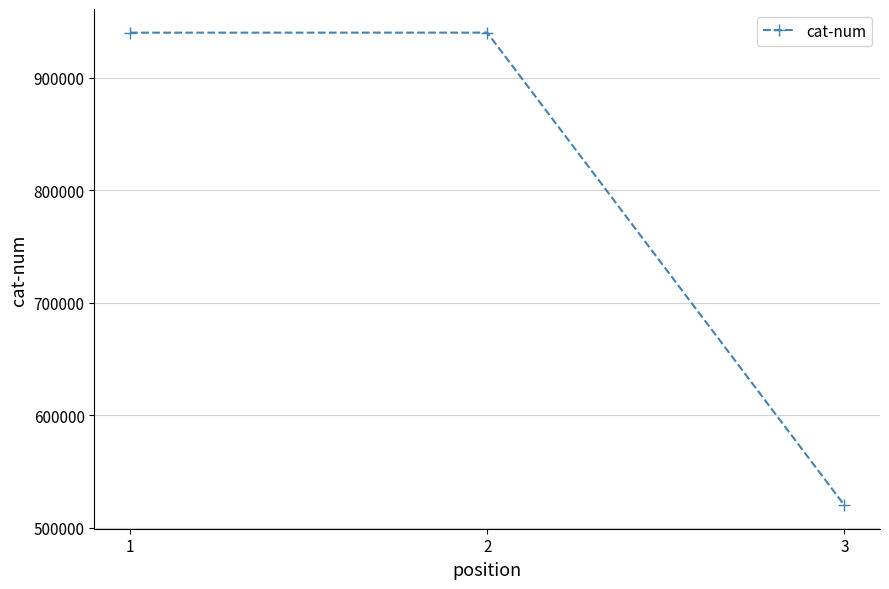

What is the smallest value displayed?

520209